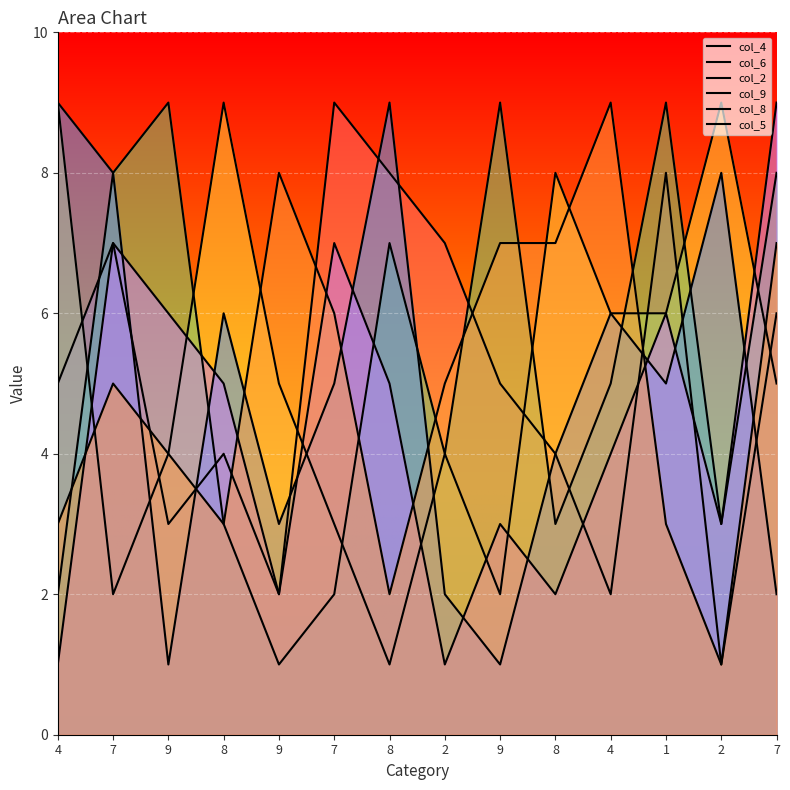

Where does the col_8 series first go above 5?

7